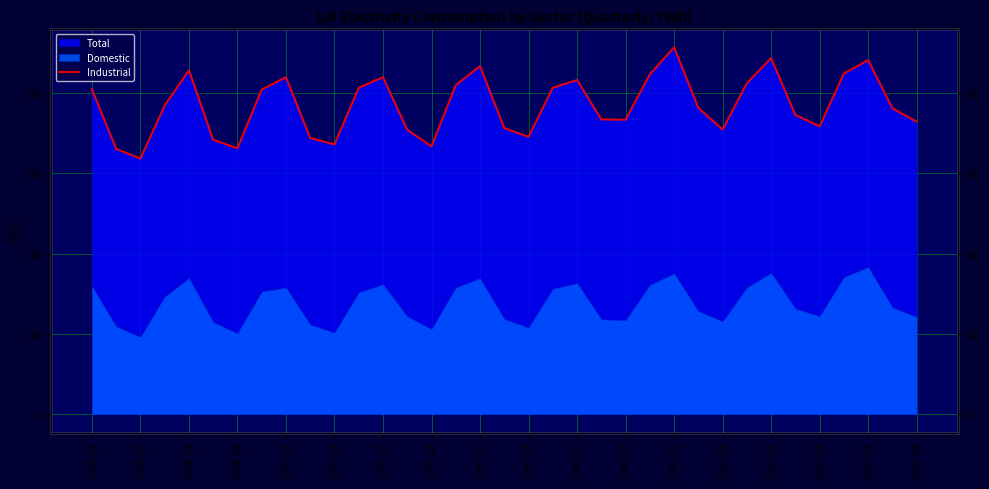

Which has a higher value, 29 or 1999 Q1?

1999 Q1